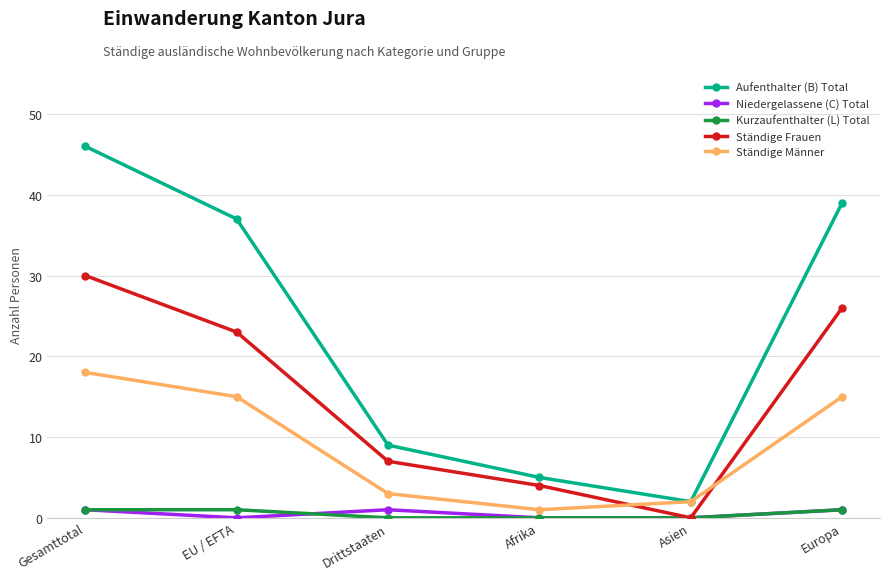

Which series has the largest range (max minus min)?

Aufenthalter (B) Total